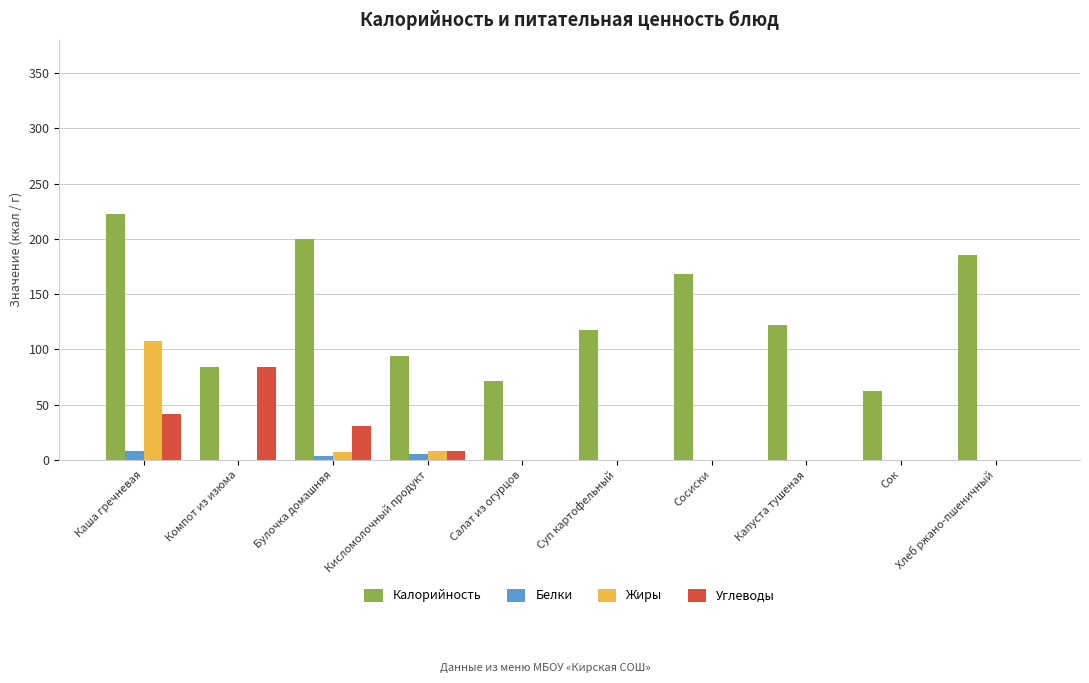

Which series has the widest spread of values?

Калорийность